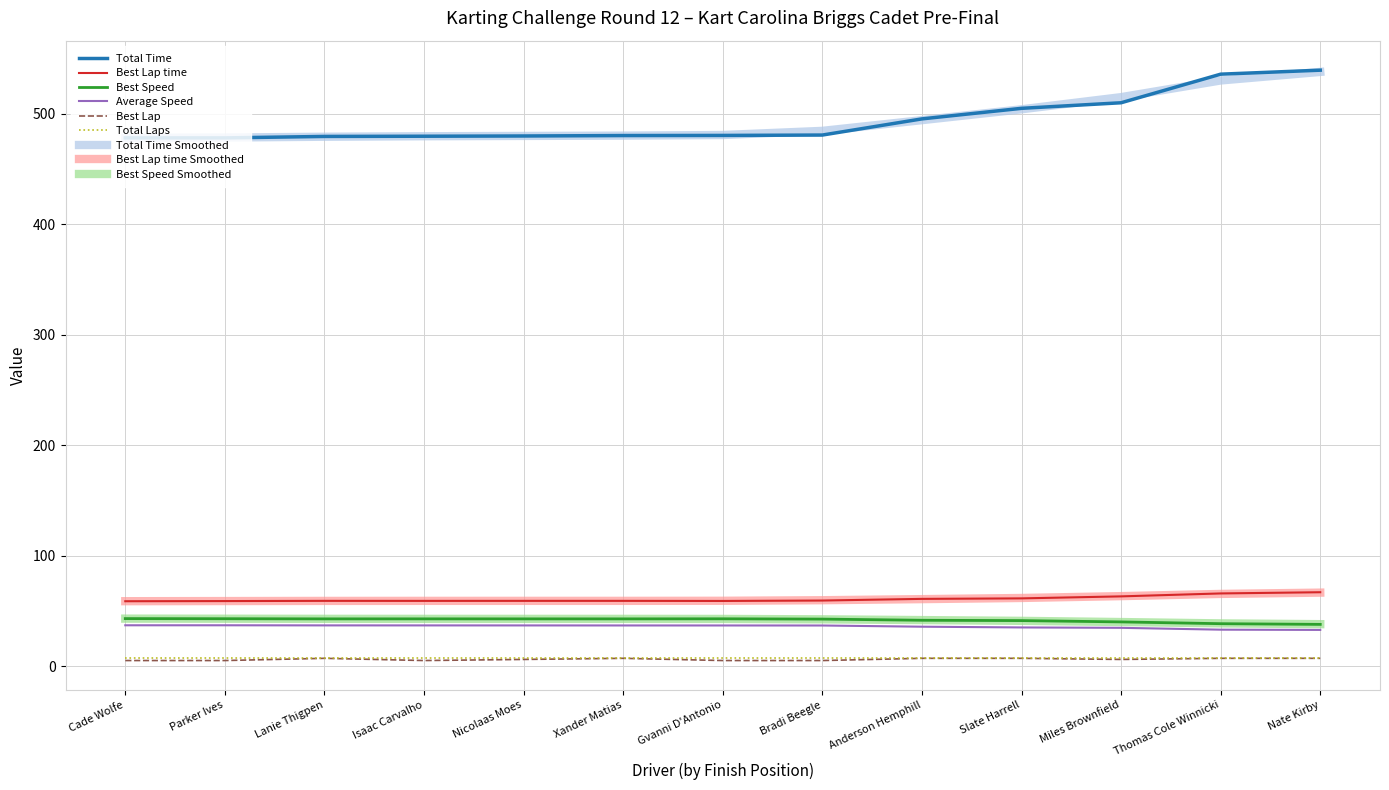

Is it true that Best Lap time equals 28.5 at Isaac Carvalho?

False